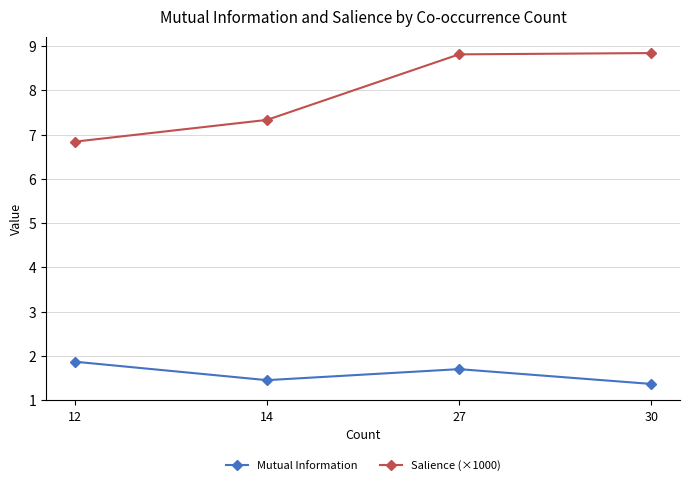

What is the greatest value displayed?

8.8